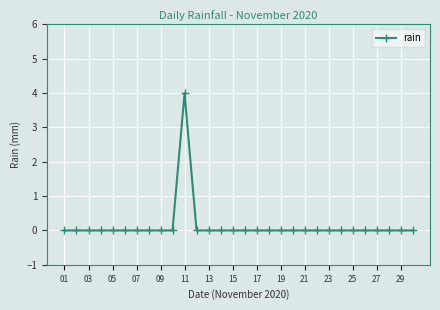

What is the greatest value displayed?

4